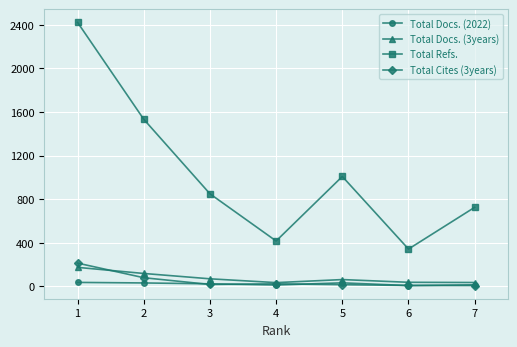

How many lines are shown in the chart?

4